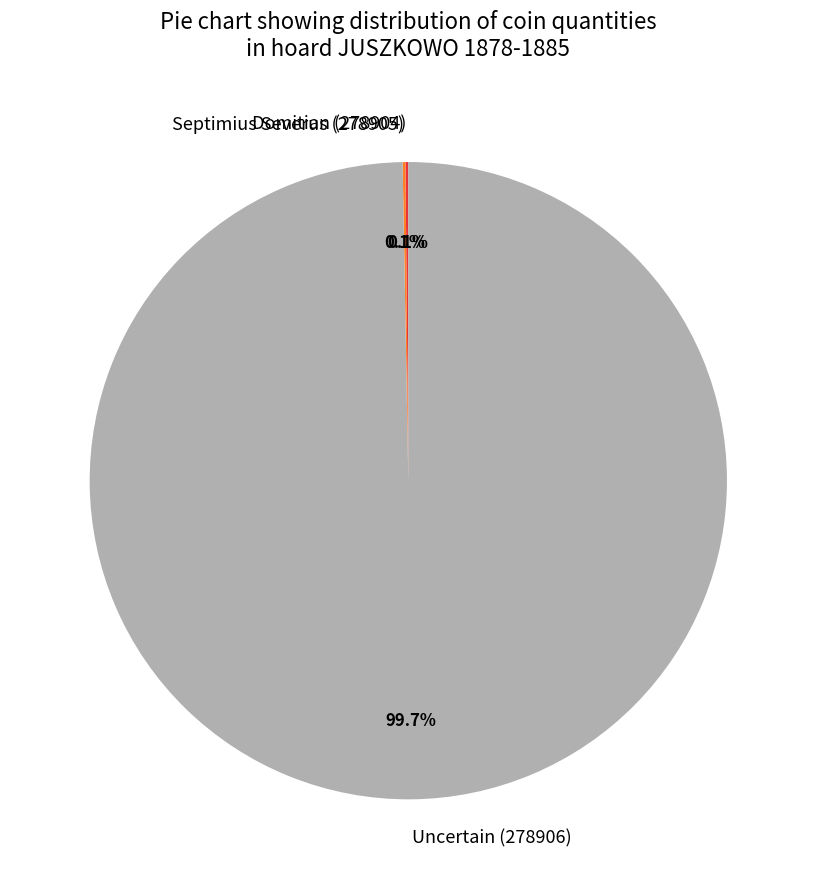

Which slice represents more than half of the pie?

Uncertain (278906)